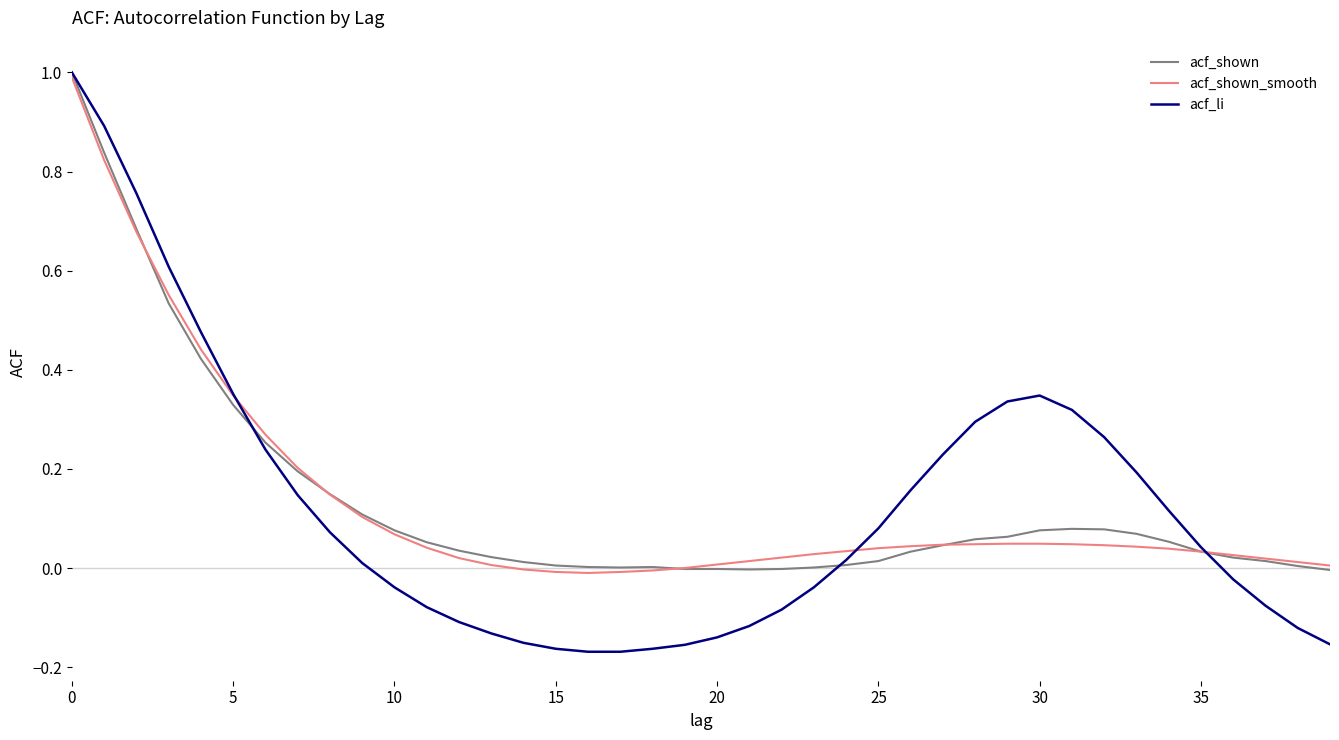

What is the maximum value for acf_shown?

1.0